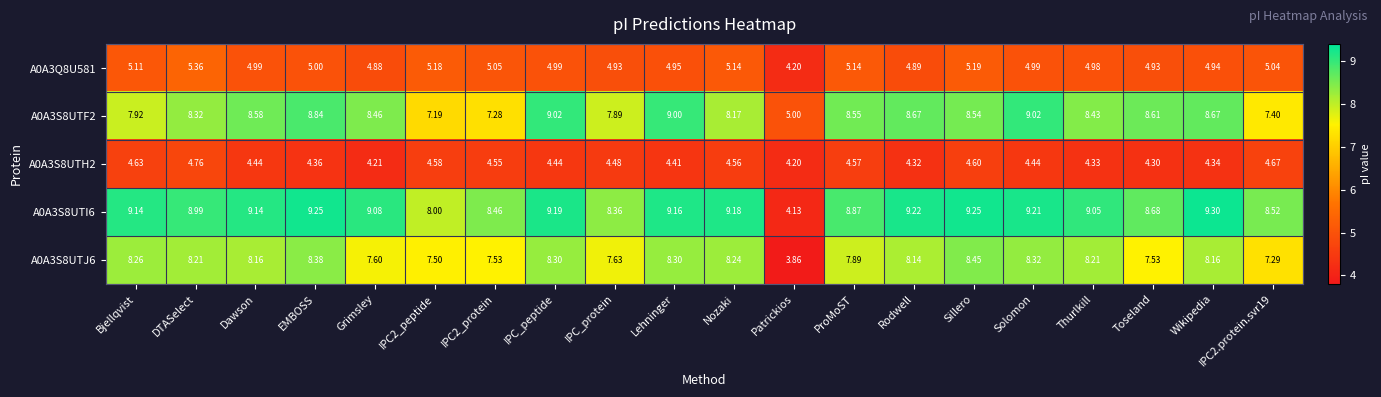

Where is A0A3S8UTH2 nearest to the value 4?

Patrickios